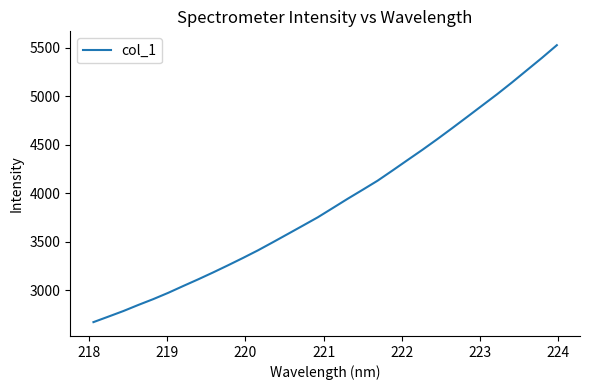

What is the smallest value displayed?

2668.9